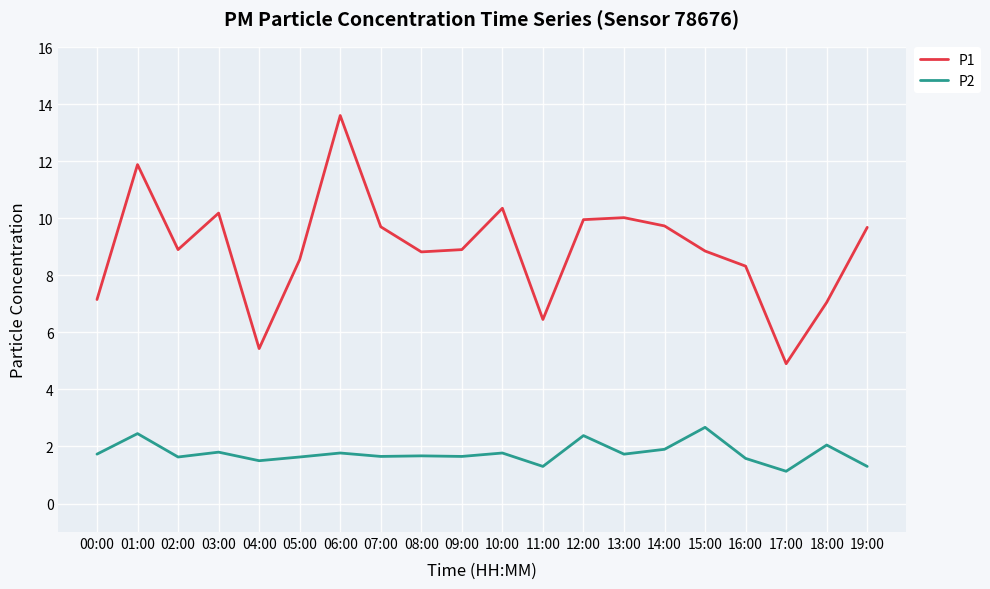

Is it true that P2 equals 1.8 at 06:00?

True